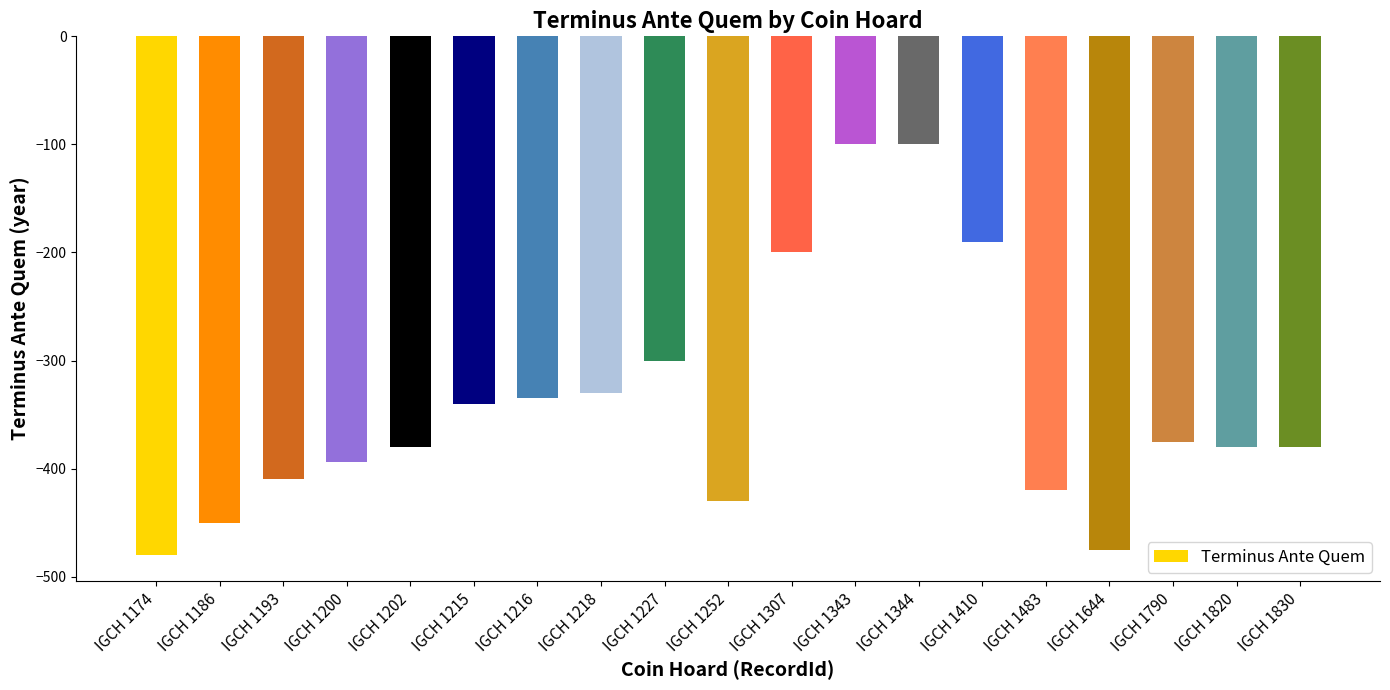

At which label is the value closest to -290?

IGCH 1227